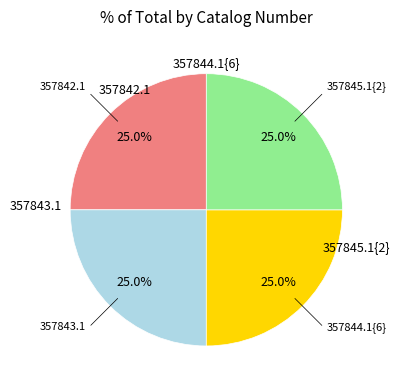

Is there a majority slice in this chart?

No